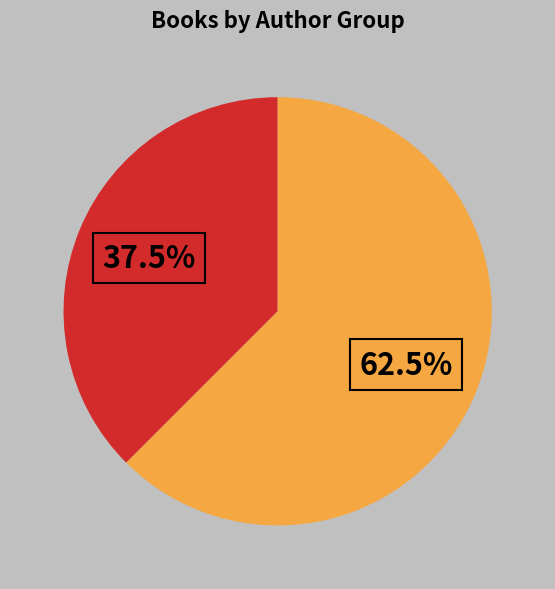

Is there any slice that represents more than half of the pie?

Yes